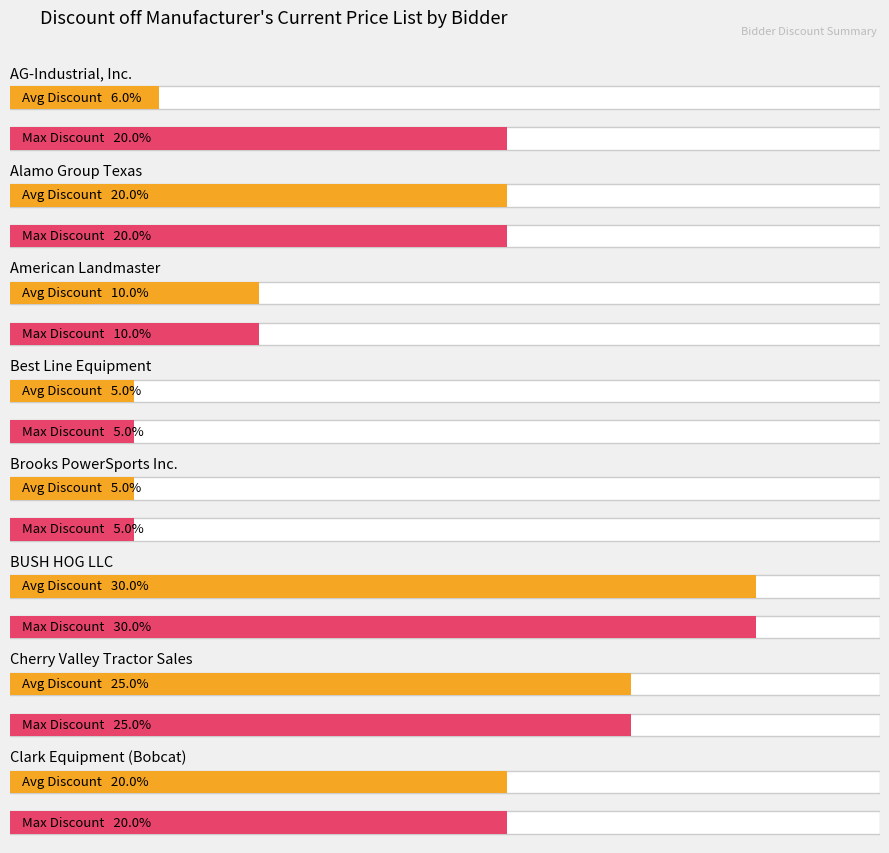

At which label is the value closest to 0?

Best Line Equipment